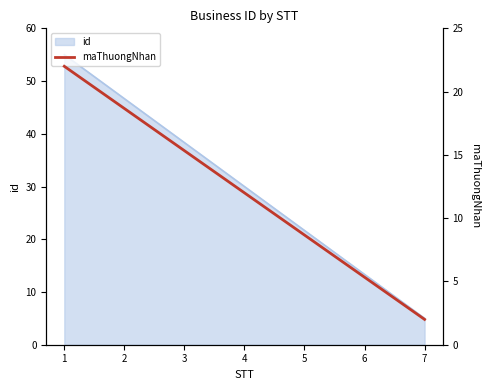

Reading left to right, transcribe all the data shown in this chart.

1=22.0	2=18.7	3=15.3	4=12.0	5=8.7	6=5.3	7=2.0